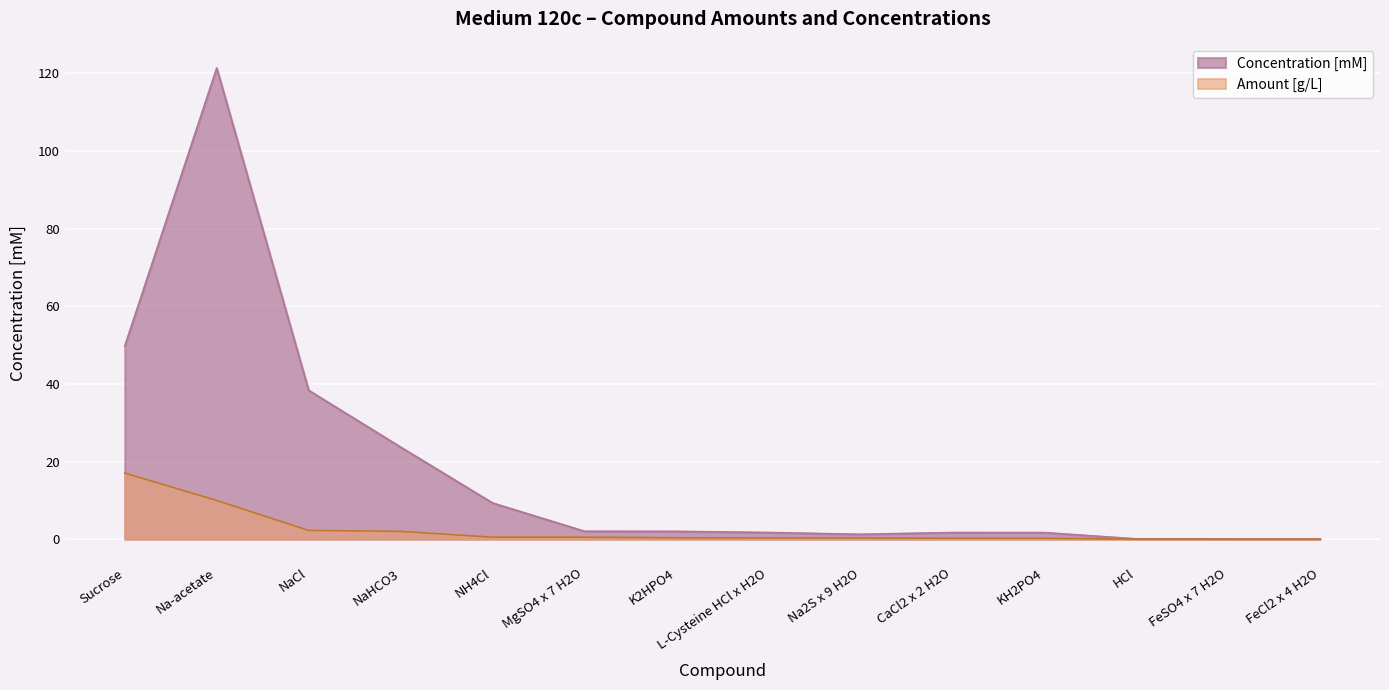

At which label does Concentration [mM] first exceed 2?

Sucrose